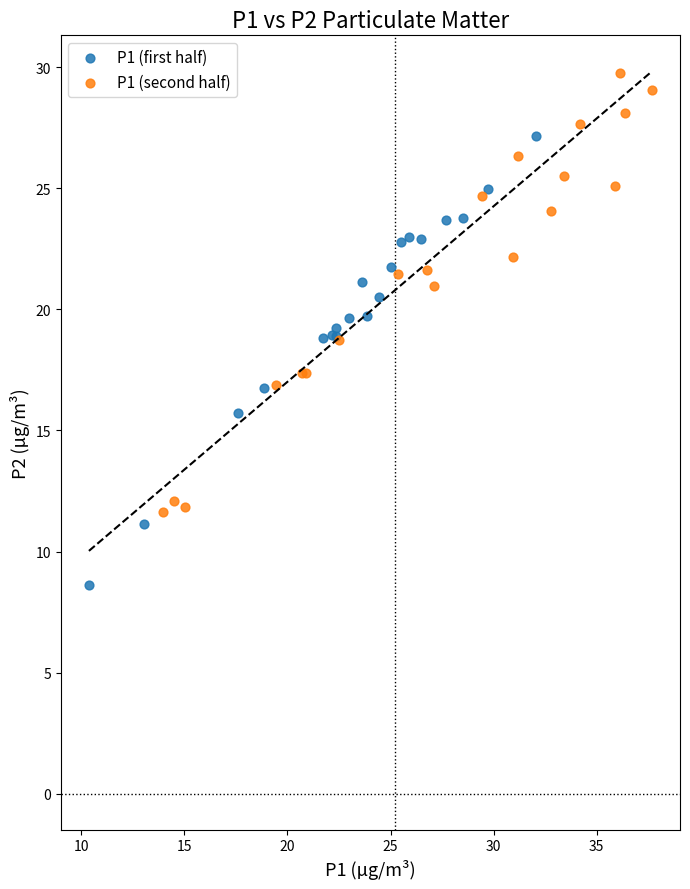

Which series contains the highest Y value?

P1 (second half)